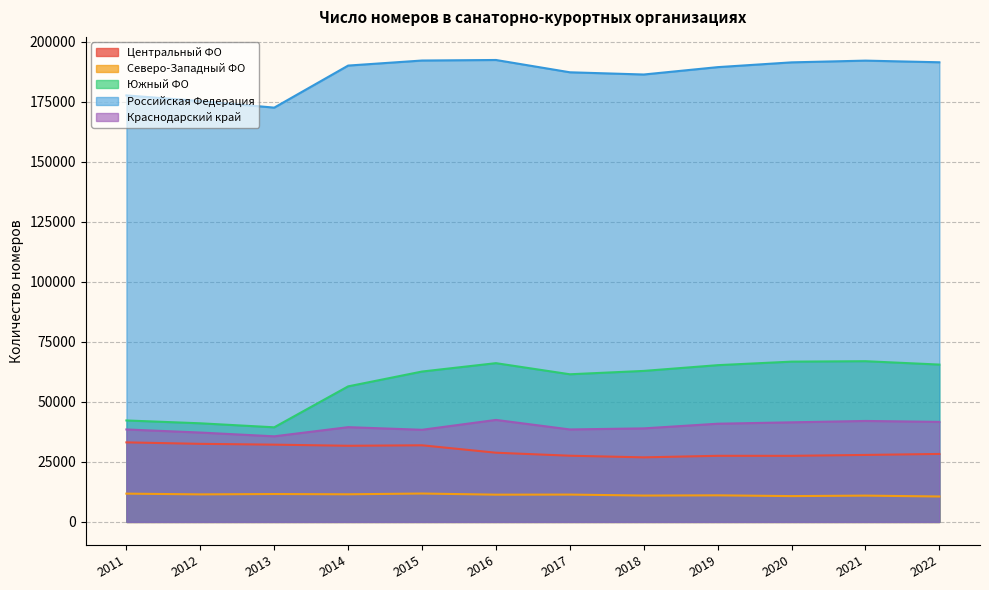

Is it true that Южный ФО equals 41093 at 2012?

True